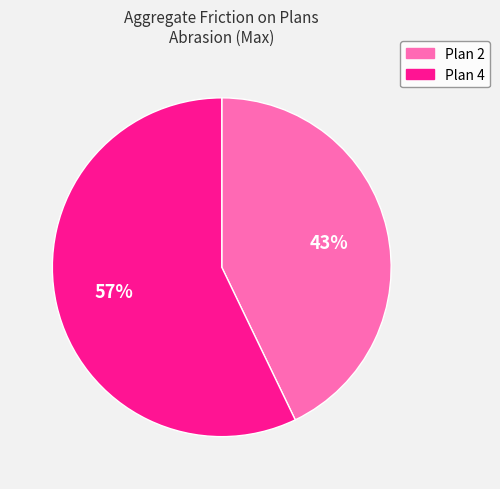

Is there a majority slice in this chart?

Yes